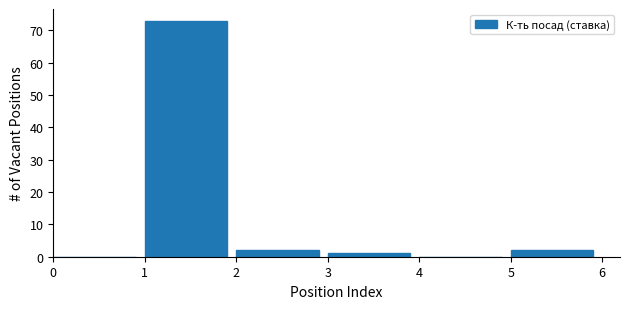

Over which range of the x-axis is the bar tallest?

1 to 2